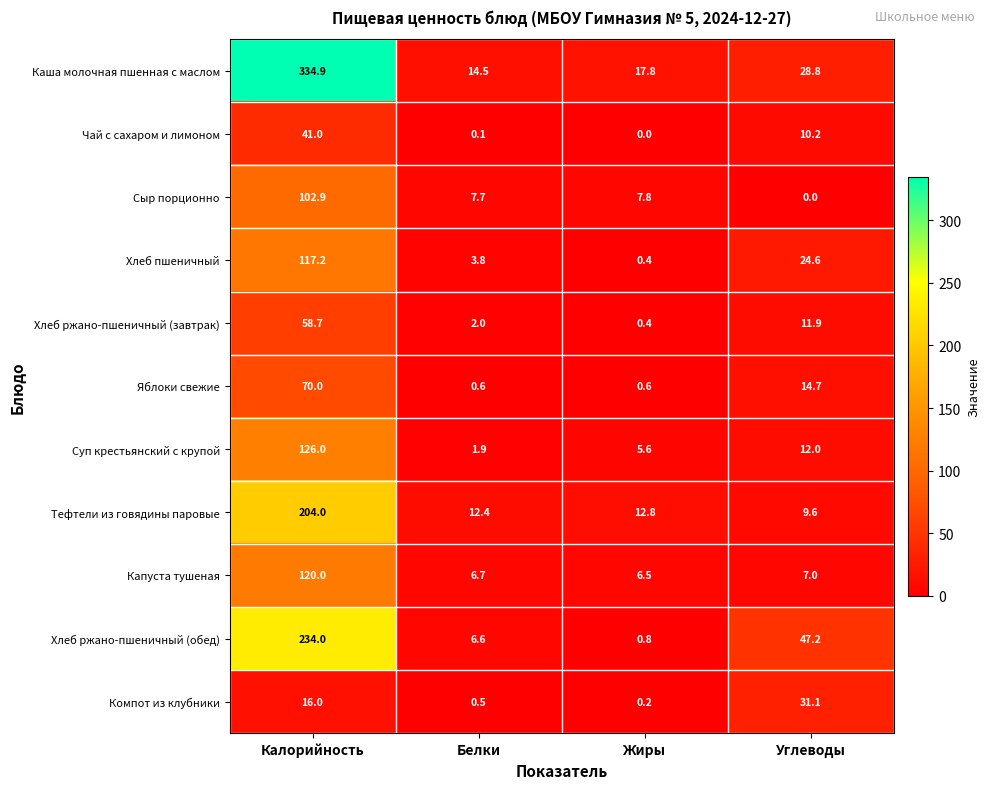

Which series changed the most between Жиры and Углеводы?

Хлеб ржано-пшеничный (обед)